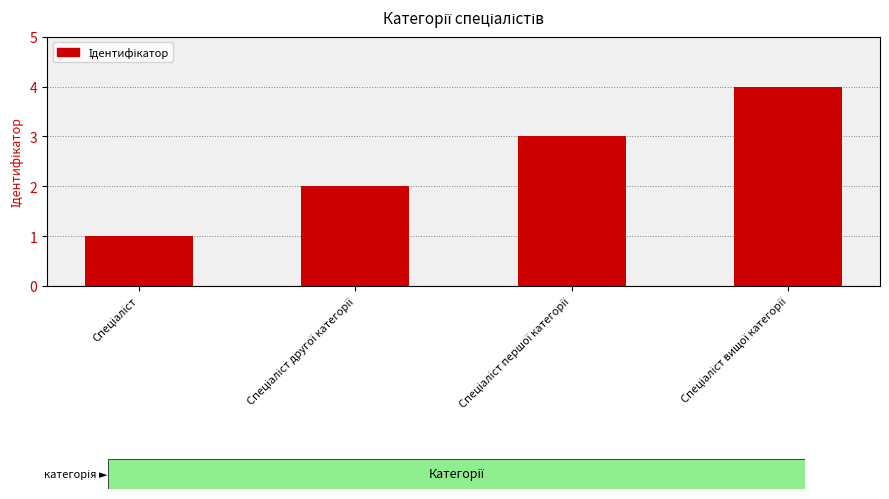

Count the number of categories in the chart.

4